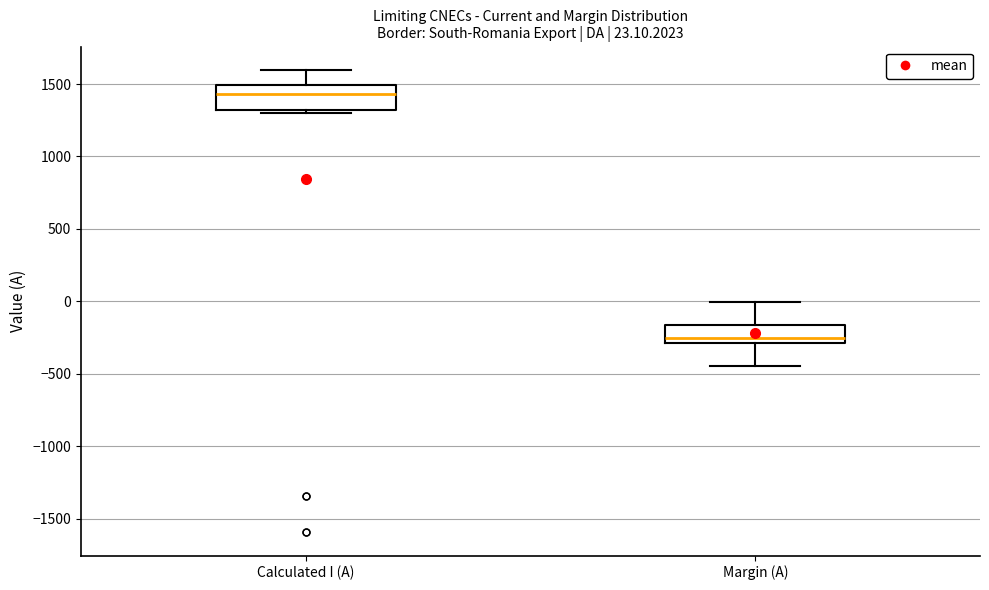

Which box's median line is the lowest?

Margin (A)